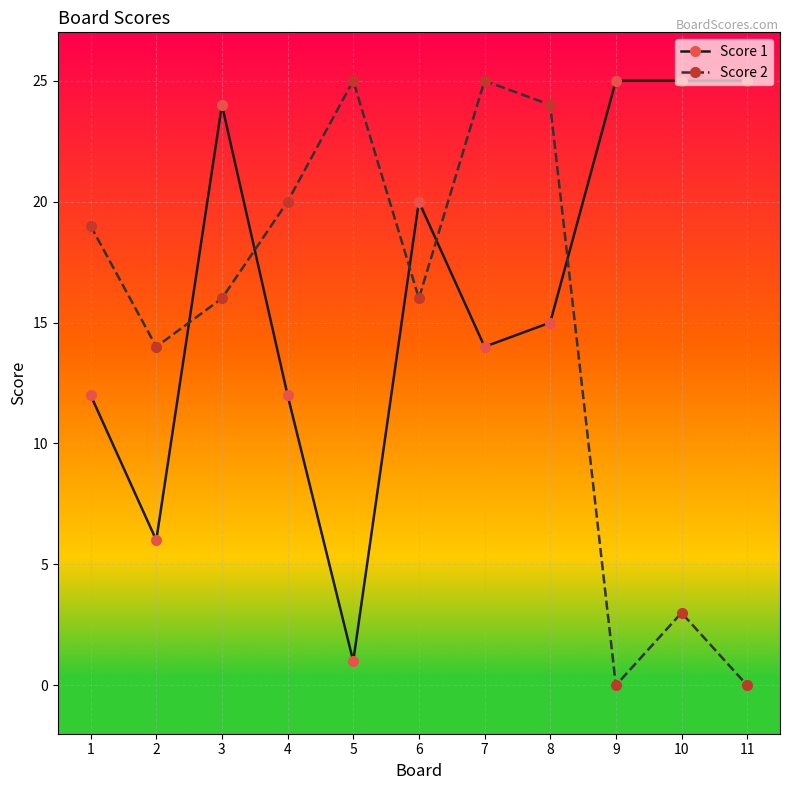

Is it true that Score 1 equals 20 at 6?

True